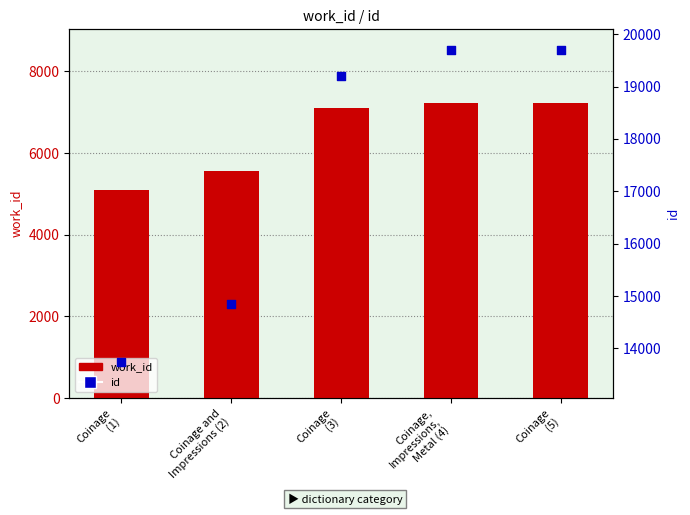

Which series contains the highest Y value?

id